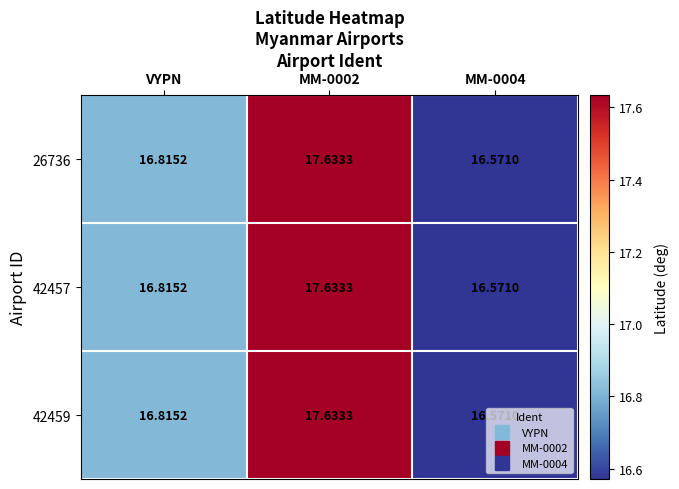

At which label is 26736 closest to 17?

VYPN